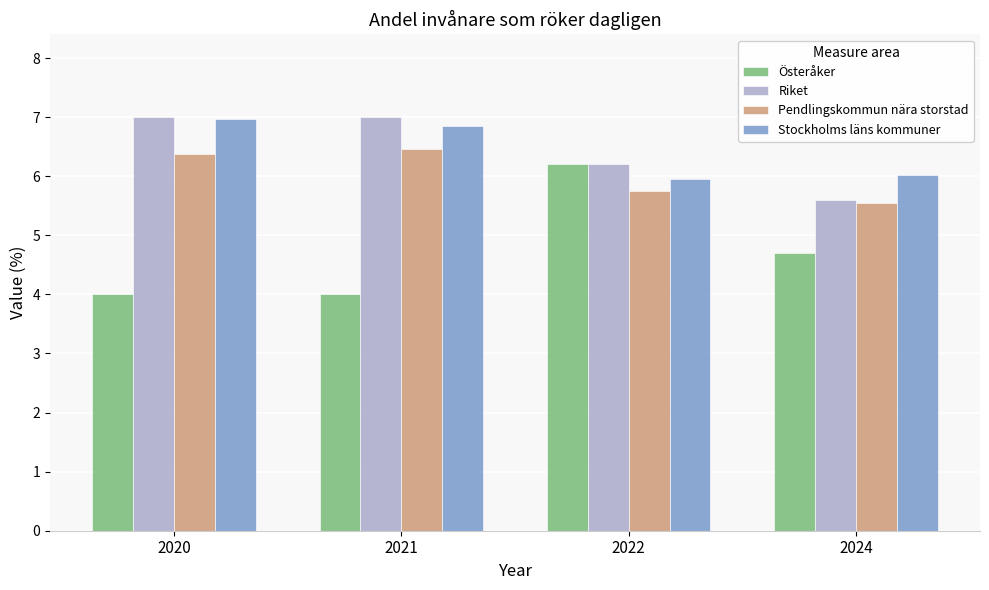

What is the spread (max minus min) of values at 2021?

3.0